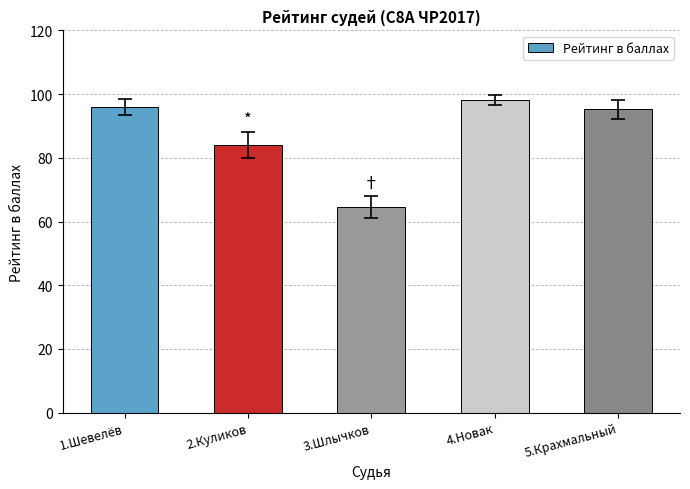

What is the average value?

87.6